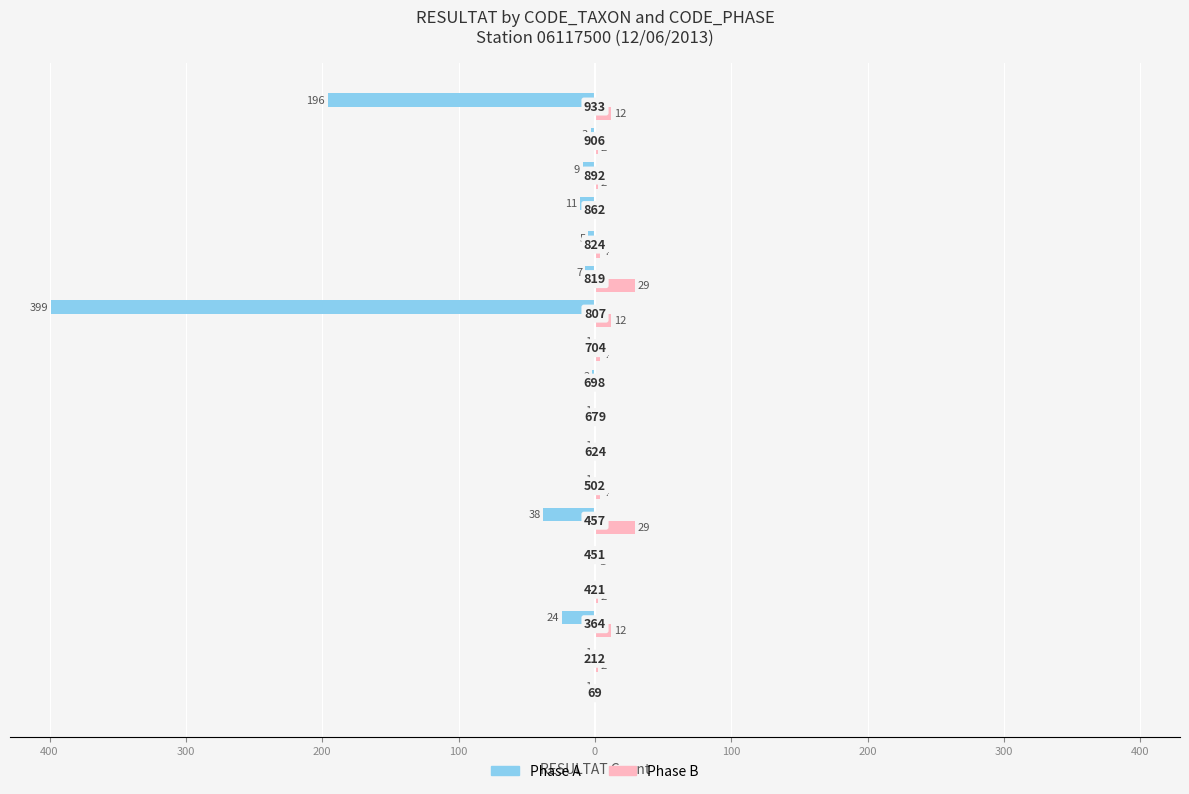

What are all the series names shown in the legend?

Phase A, Phase B